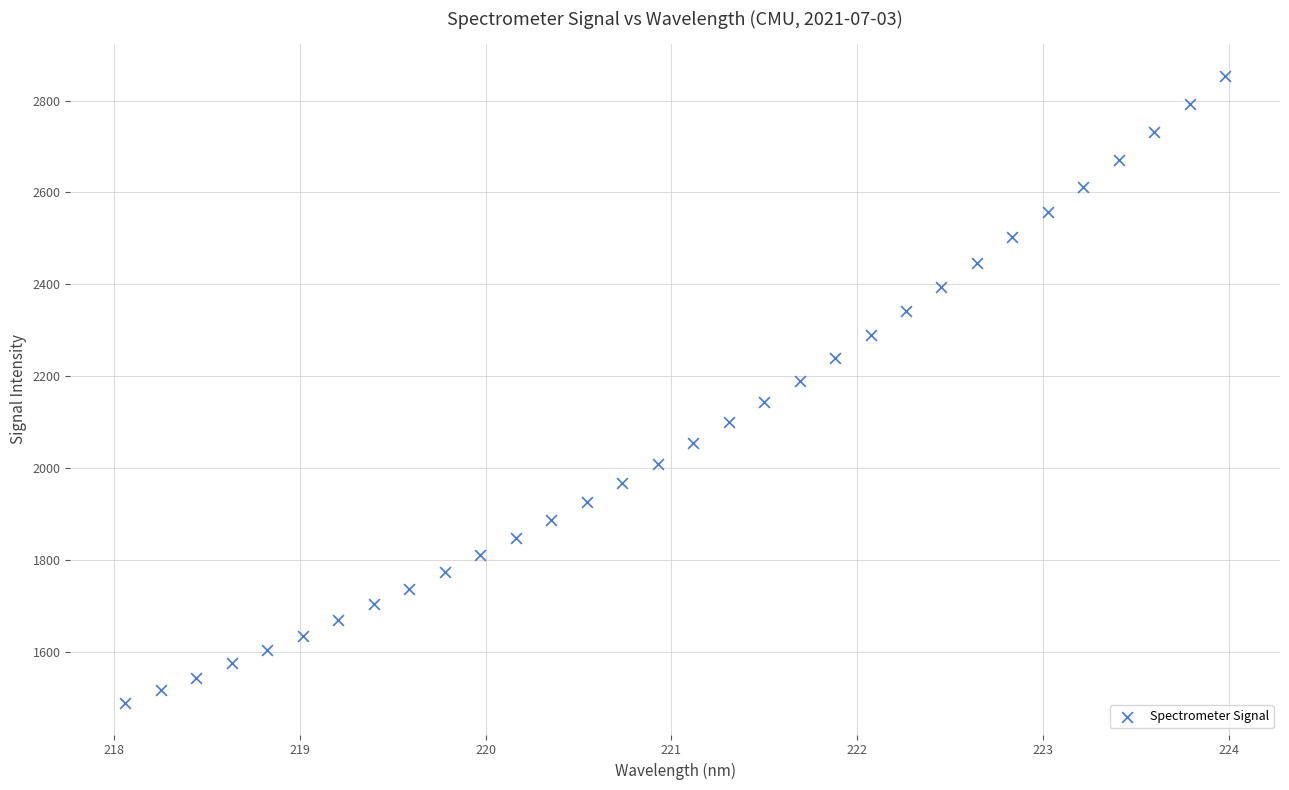

What is the range of X values (max minus min)?

5.9